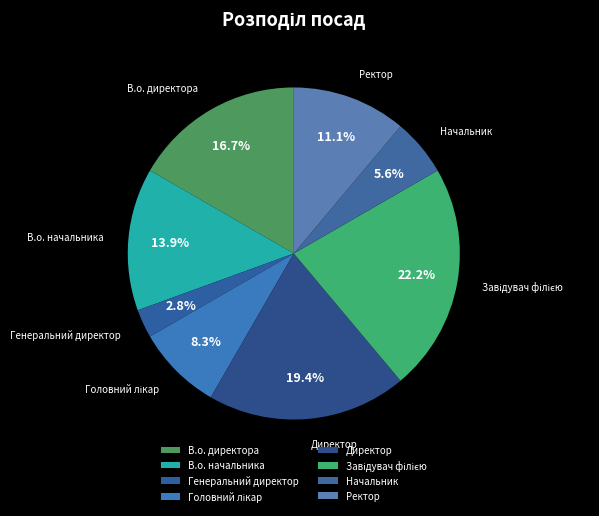

Is there a majority slice in this chart?

No